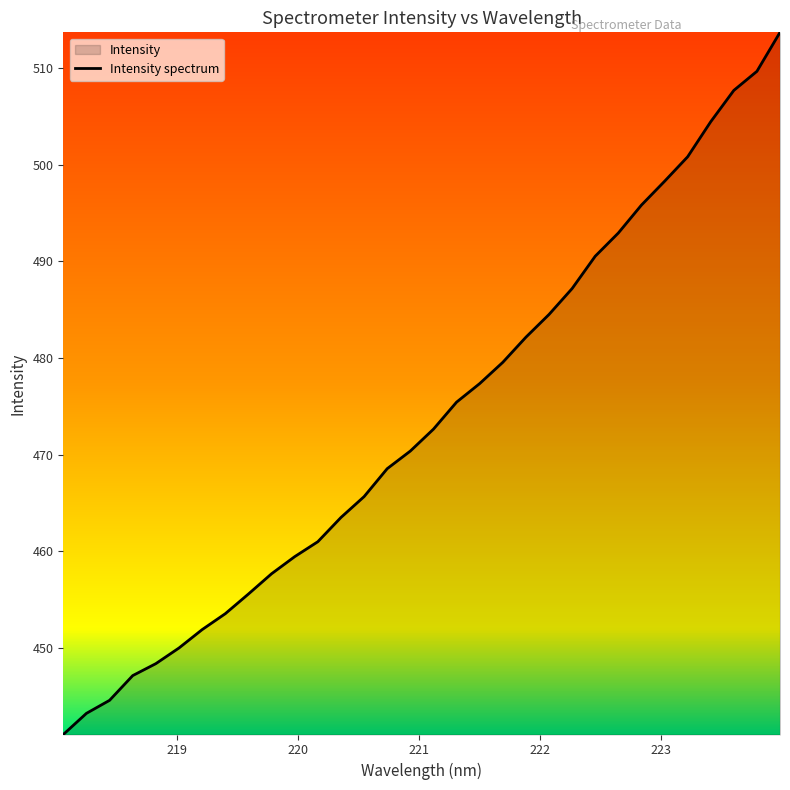

What is the greatest value displayed?

513.7